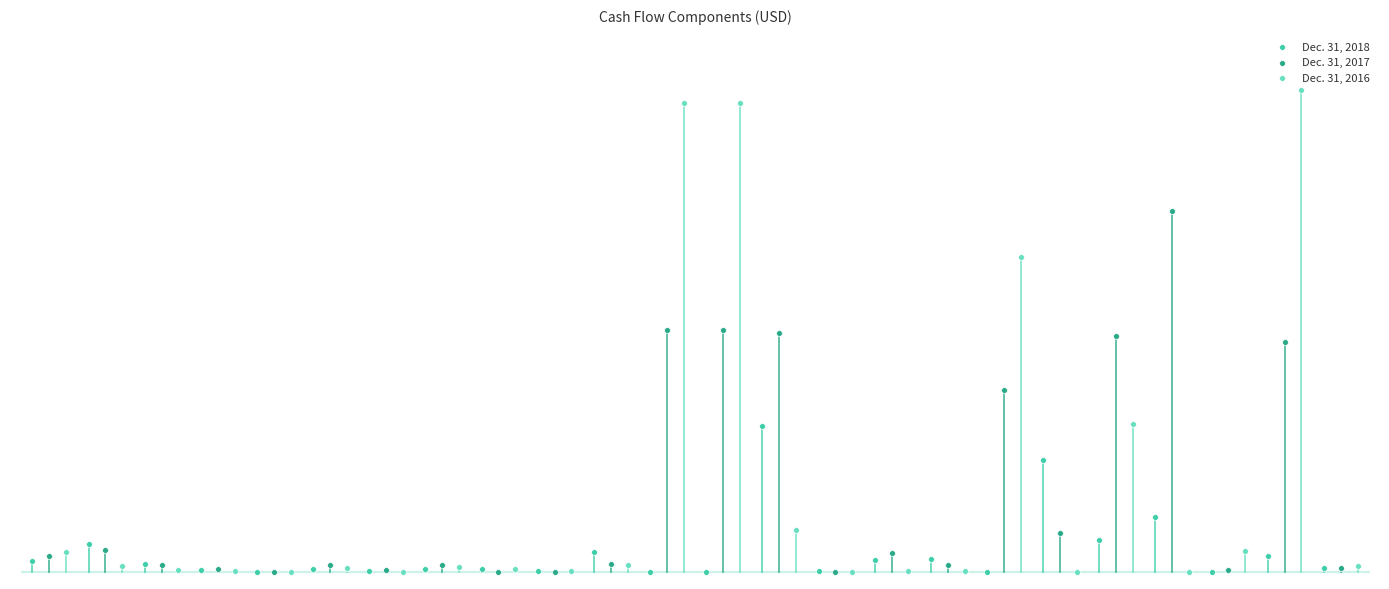

What are all the series names shown in the legend?

Dec. 31, 2018, Dec. 31, 2017, Dec. 31, 2016